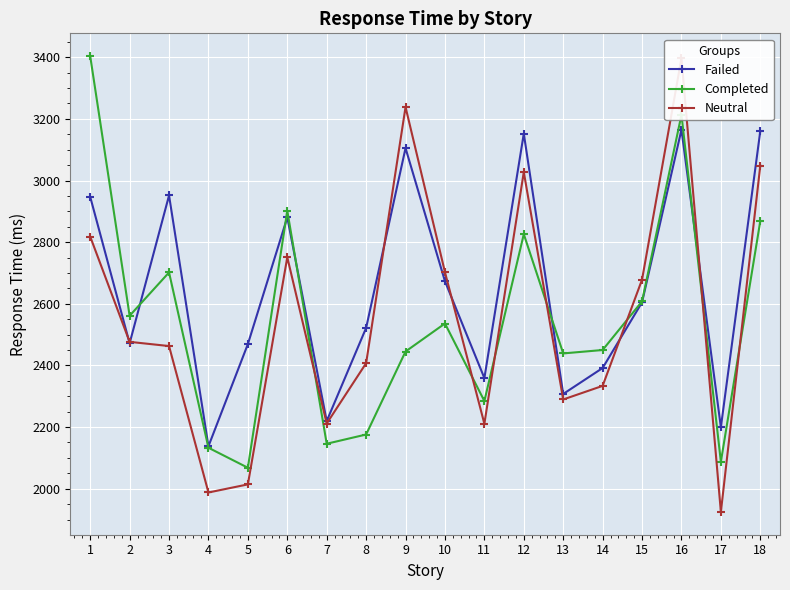

Where does the Neutral series first go above 2476?

1